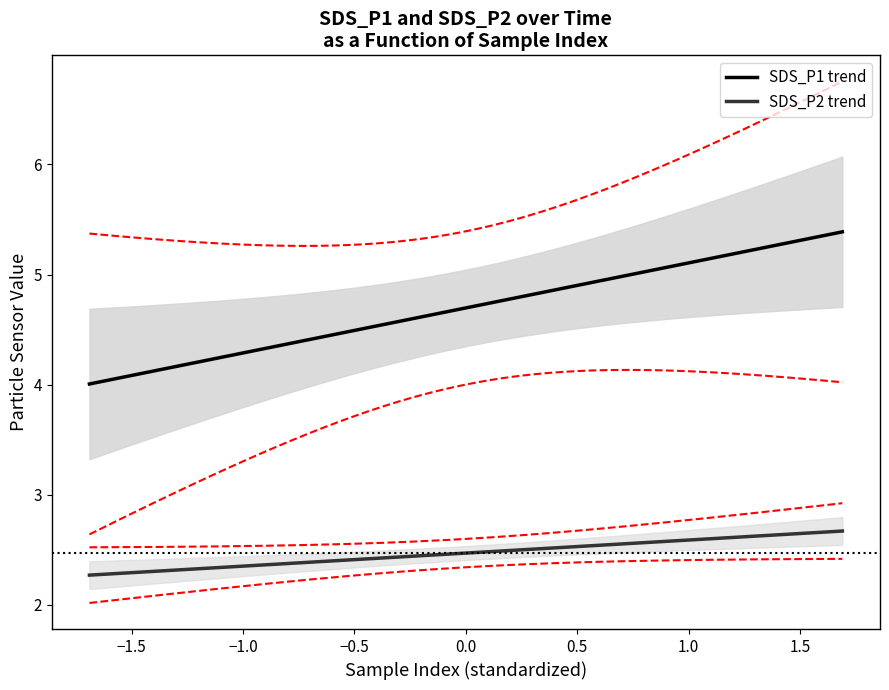

How many lines are shown in the chart?

2